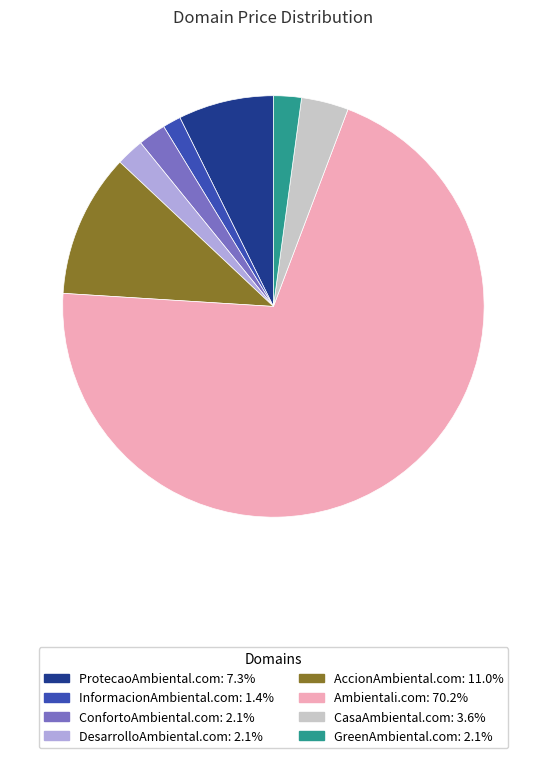

Is it true that GreenAmbiental.com is 15% of the pie?

False